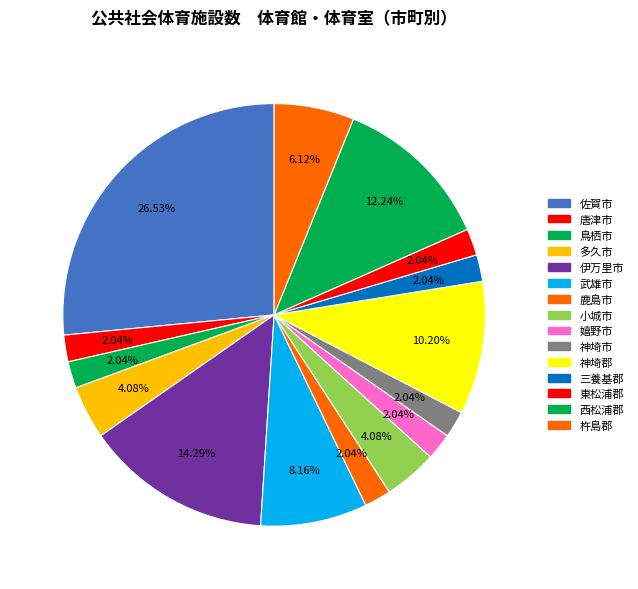

The 鹿島市 slice represents 2% of the pie. True or false?

True